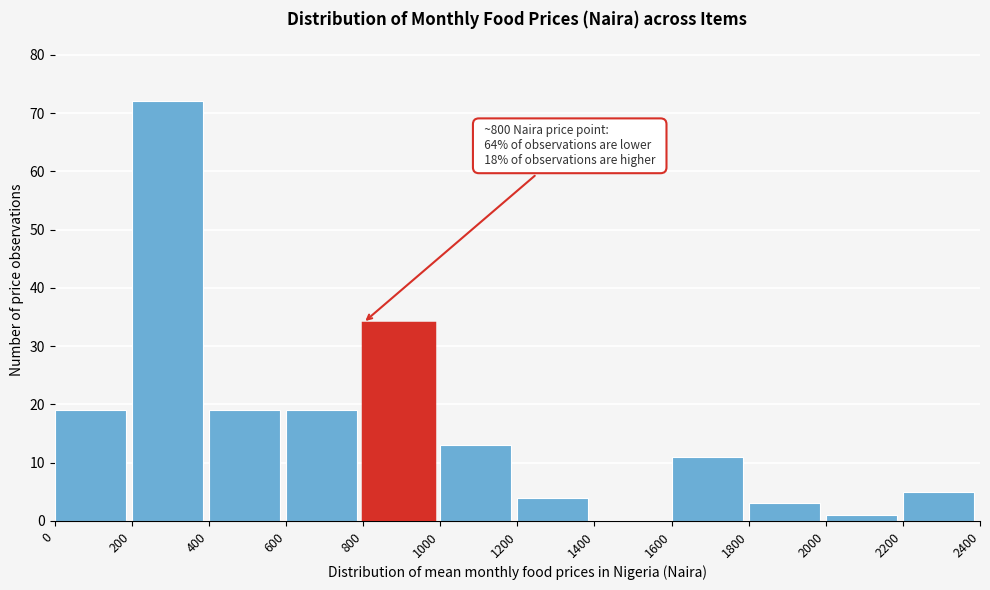

Which range on the x-axis has the tallest bar?

200 to 400